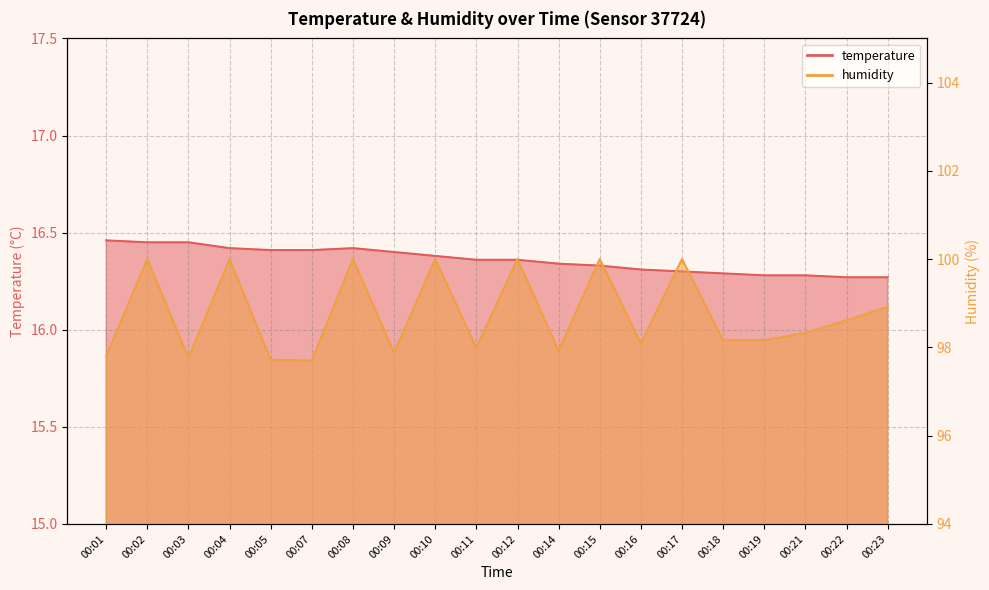

True or false: humidity has a value of 100.0 at 00:15.

True